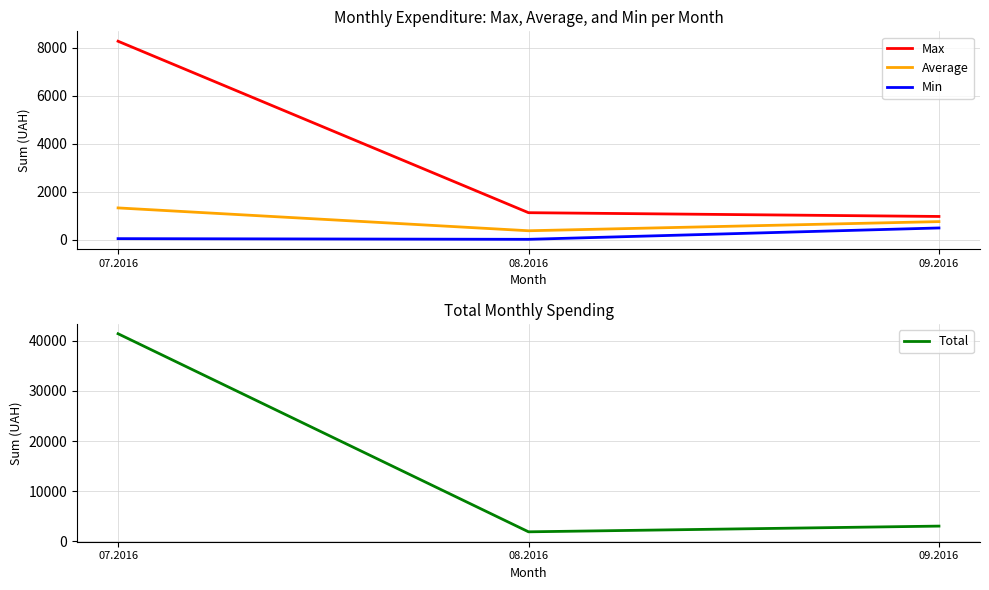

What are all the series names shown in the legend?

Max, Average, Min, Total